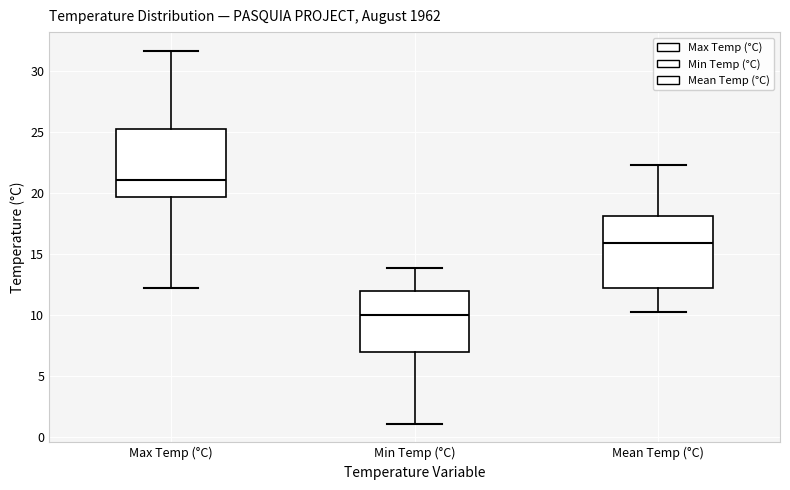

Where is the upper edge of the box for Max Temp (°C) on the y-axis? The values are not printed on the chart, so give them approximately, as read against the axis.

25.5